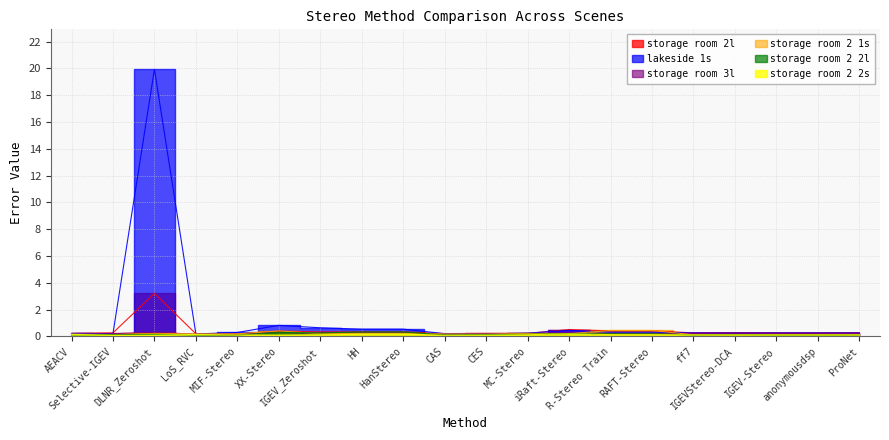

What is the difference between the storage room 2 2l values at HH and IGEV_Zeroshot?

0.1